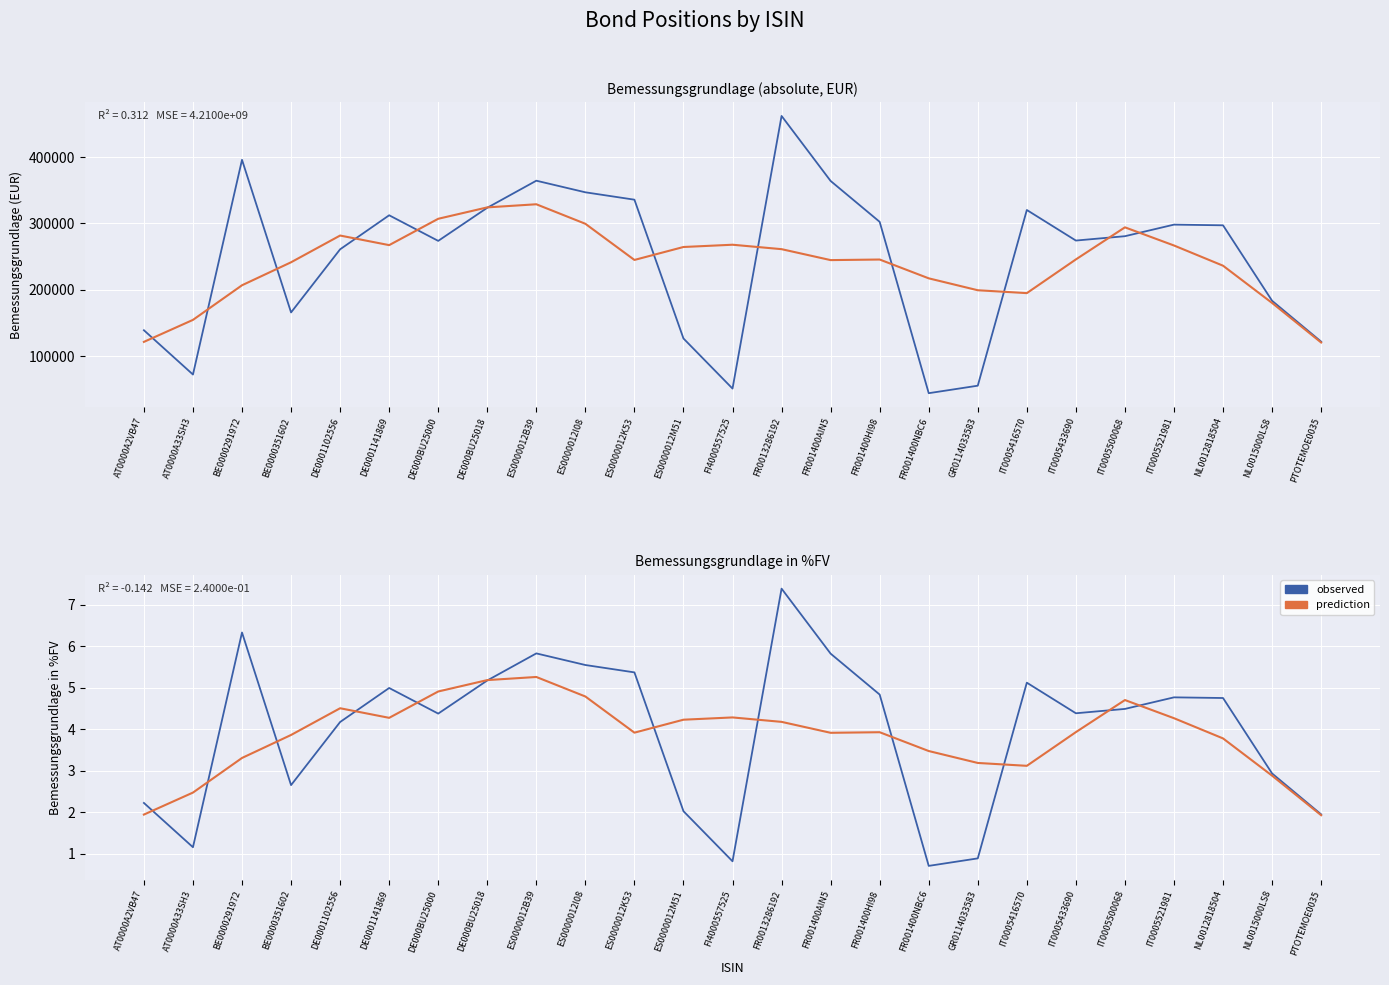

How many data points does each series have?

25